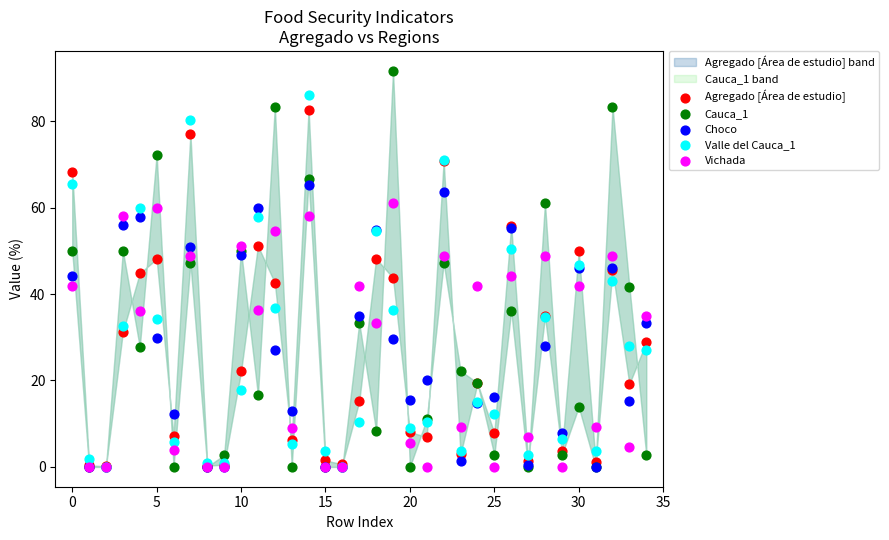

Which series contains the highest Y value?

Cauca_1